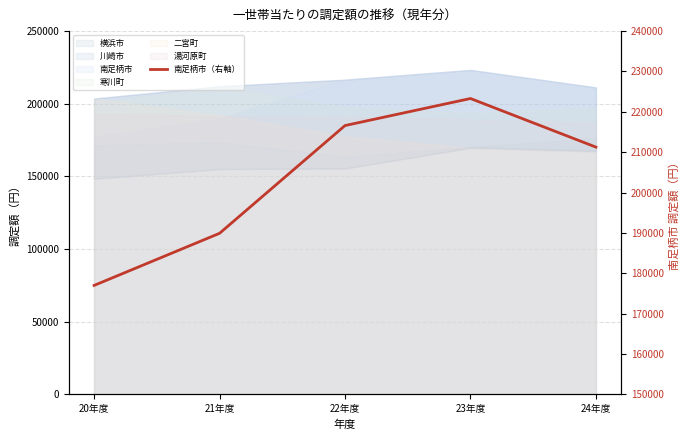

True or false: there are more than 1 points higher than both neighbors.

False